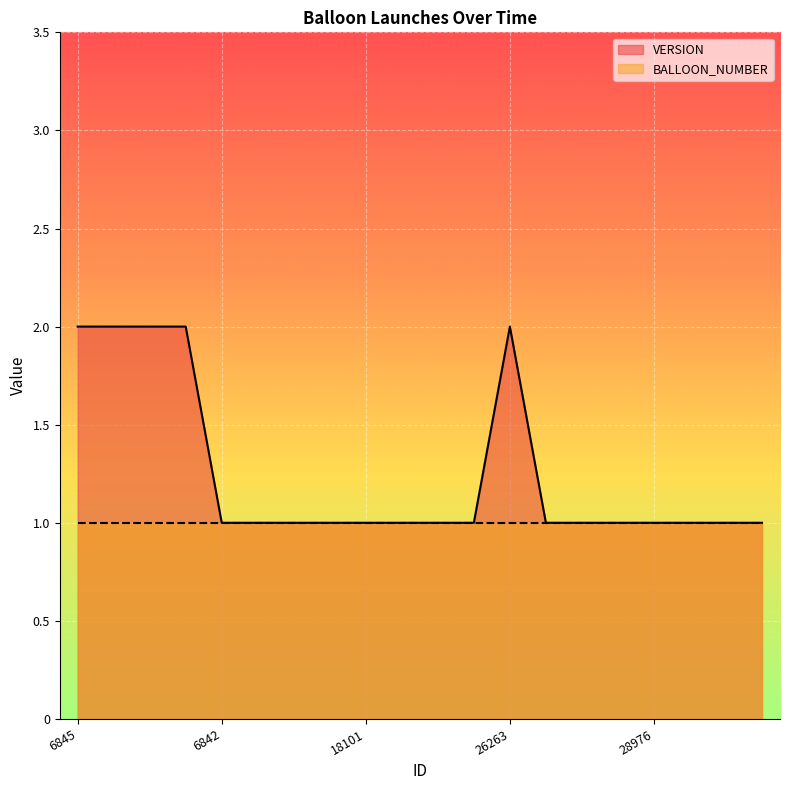

How many interior local peaks (higher than both neighbors) does the data have?

1